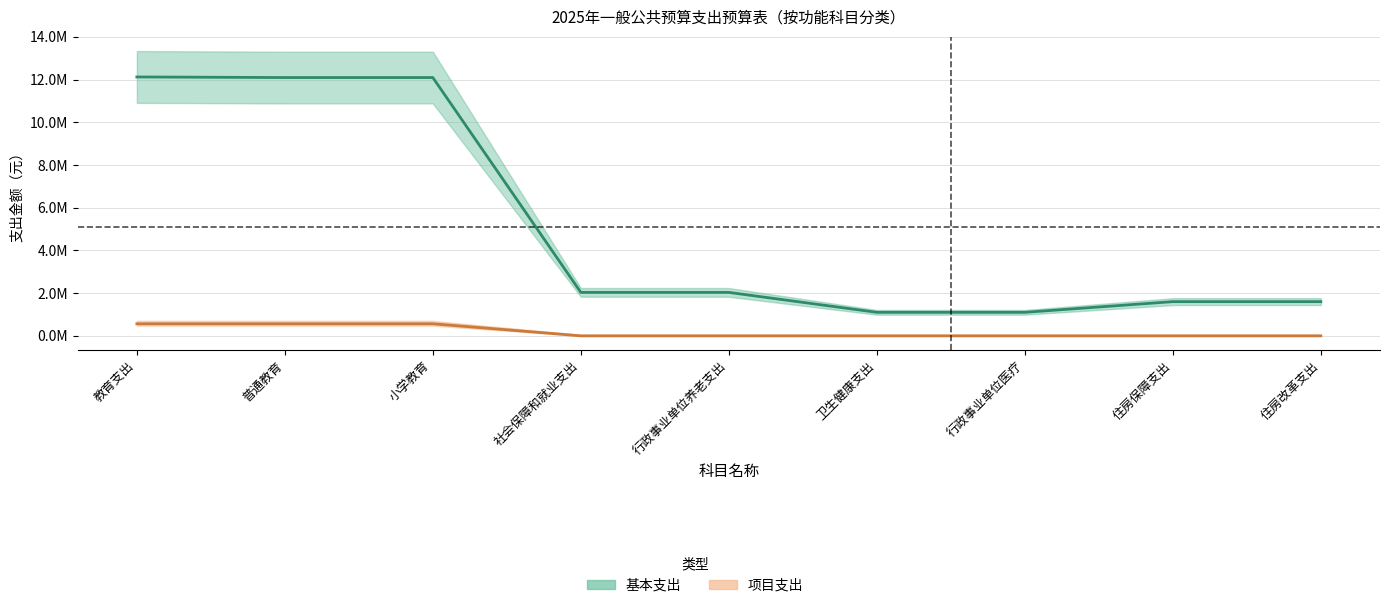

True or false: 基本支出 and 项目支出 intersect in this chart.

False